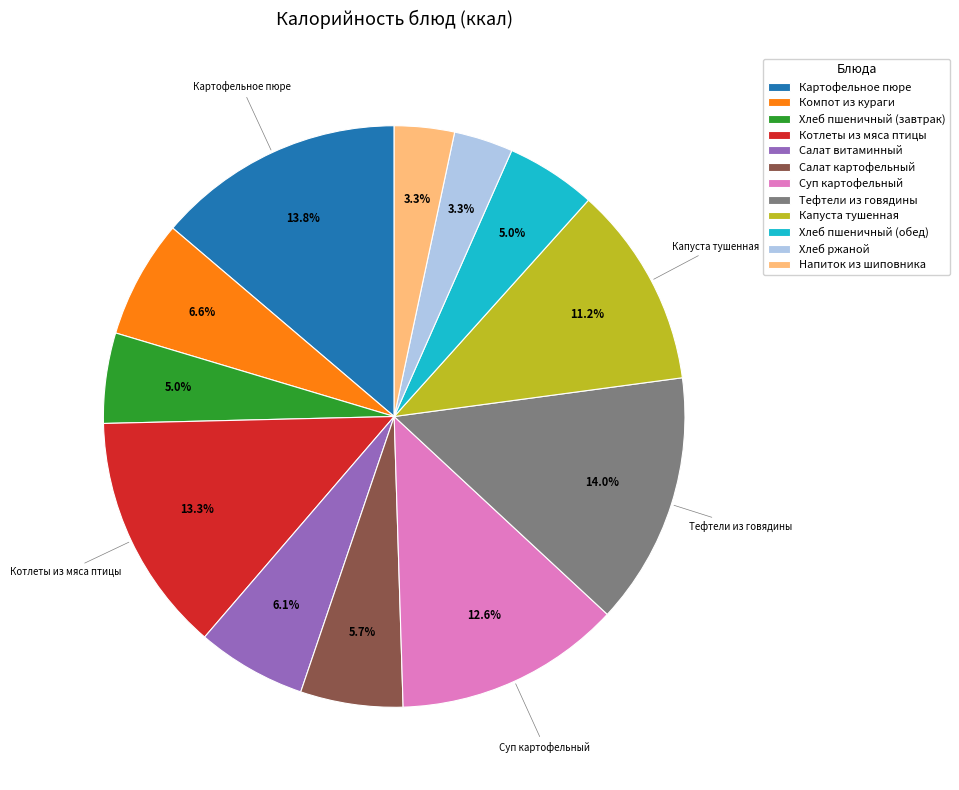

Approximately how many times larger is the value at Хлеб пшеничный (завтрак) compared to Компот из кураги?

0.8